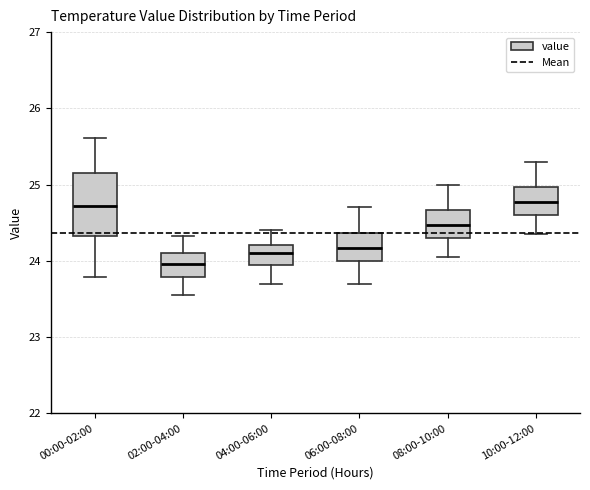

Which box is the tallest, from its lower edge to its upper edge?

00:00-02:00